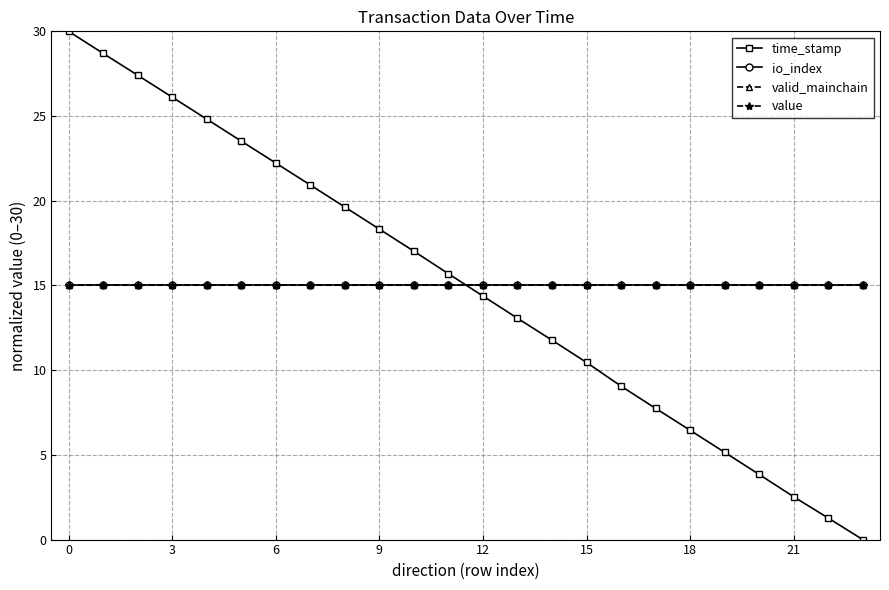

Which category has the lowest value across all series?

23